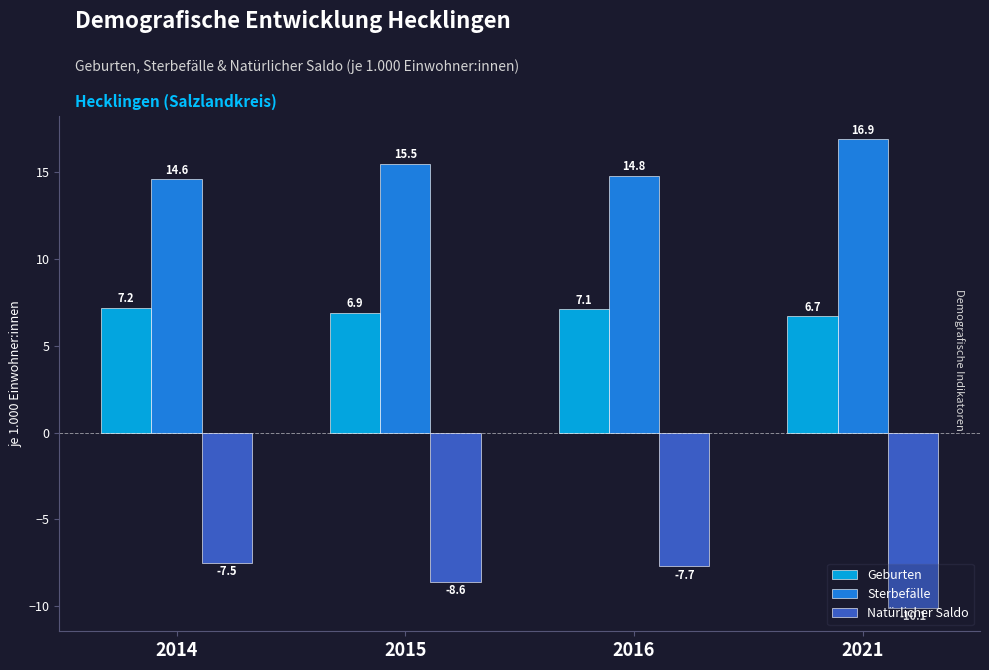

Reading left to right, extract all data points from this chart.

Geburten: 2014=7.2	2015=6.9	2016=7.1	2021=6.7
Sterbefälle: 2014=14.6	2015=15.5	2016=14.8	2021=16.9
Natürlicher Saldo: 2014=-7.5	2015=-8.6	2016=-7.7	2021=-10.1